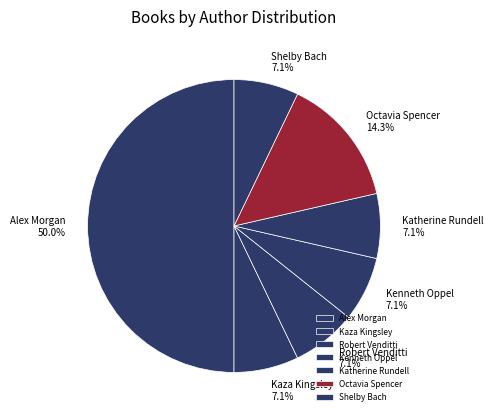

How much of the chart is everything except Kaza Kingsley?

92.9%